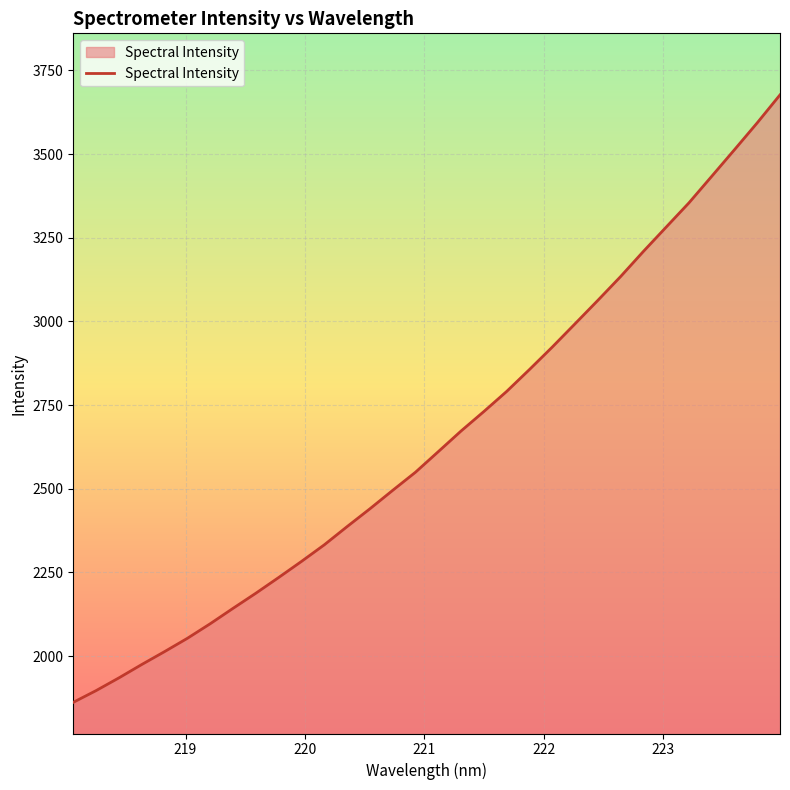

What is the difference between the maximum and minimum values?

1815.0